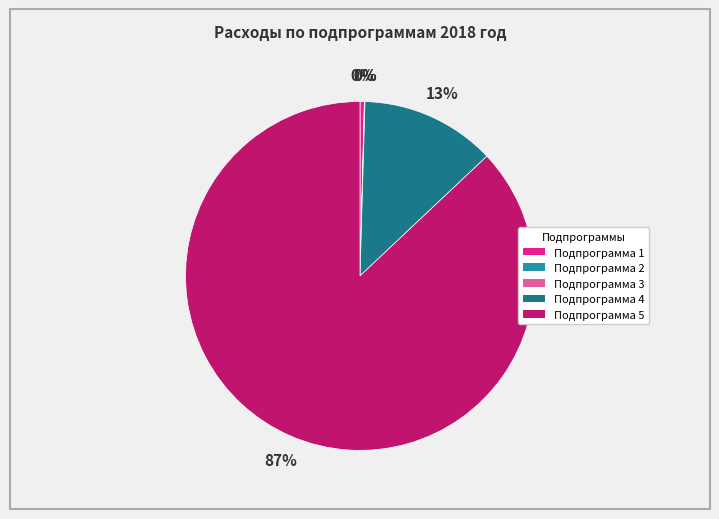

Is Подпрограмма 5 the majority of the pie?

Yes